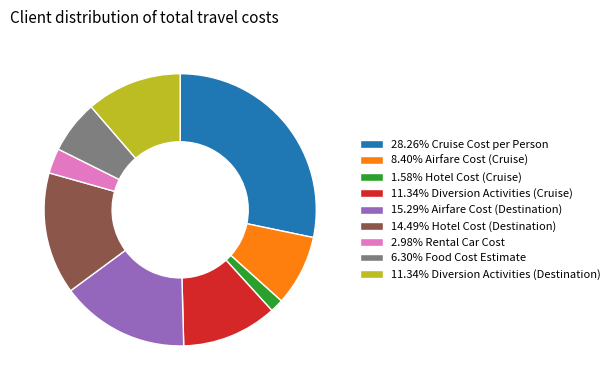

Combined, do 28.26% Cruise Cost per Person and 2.98% Rental Car Cost account for over 50%?

No